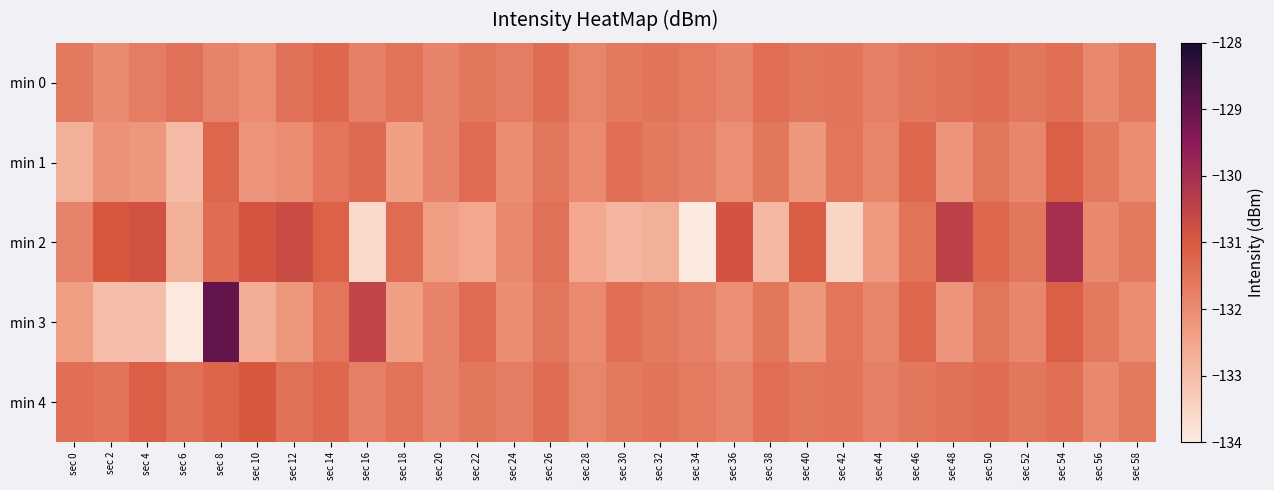

Count the number of data series in this chart.

5